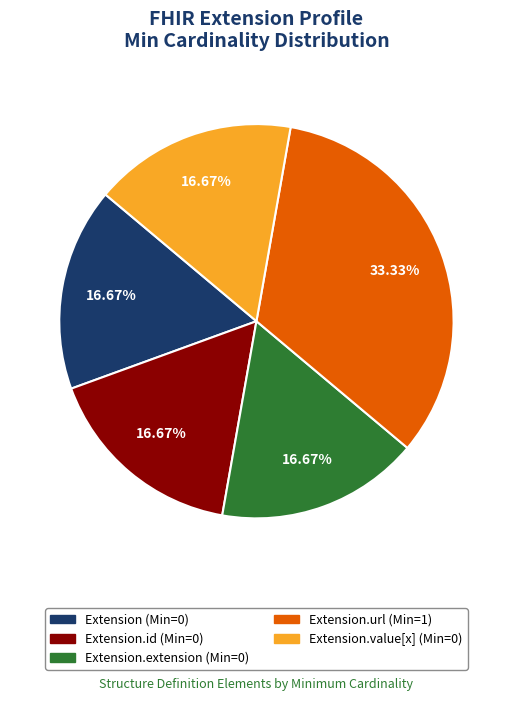

Is there any slice that represents more than half of the pie?

No